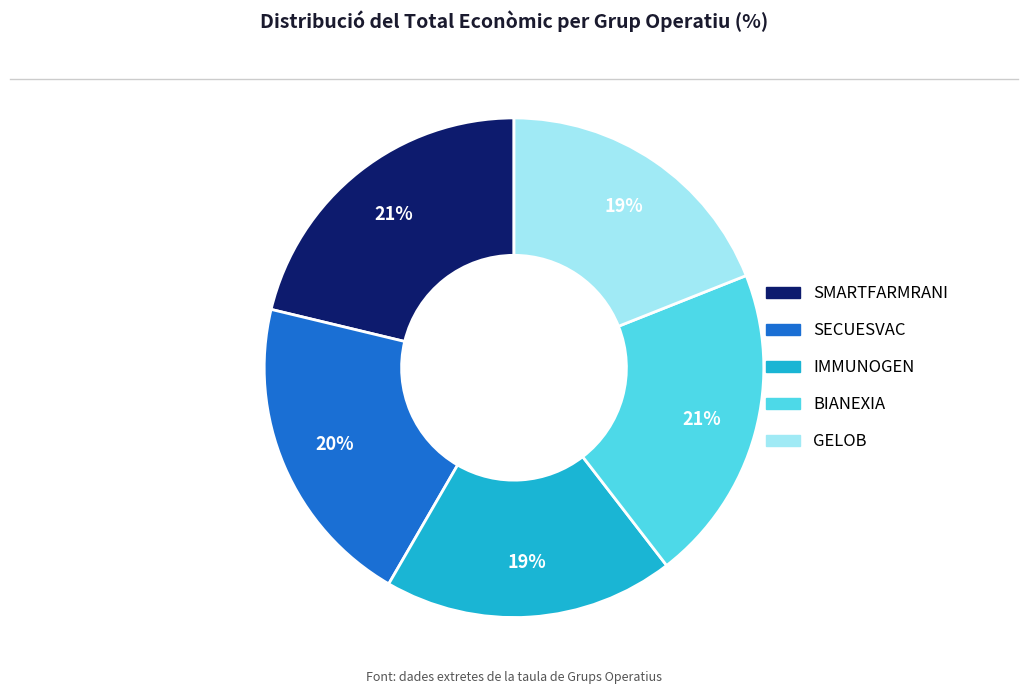

To the nearest percent, what is the difference between the SECUESVAC and SMARTFARMRANI slice percentages?

1%